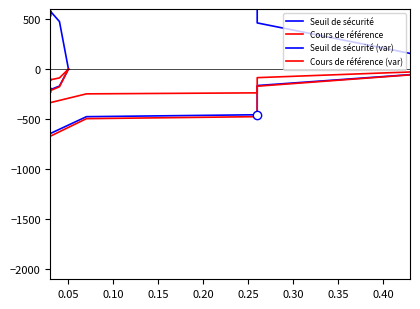

Reading left to right, transcribe all the data shown in this chart.

Seuil de sécurité: 0.0	-169.5	-206.0	-189.1	-225.1	-233.8	-263.2	-276.6	-442.6	-465.2	-422.9	-477.5	-639.1	-643.3	-475.7	-456.4	-164.6	84.8	101.6	19.4	139.8	210.8	243.8	318.6	324.6	241.6	261.4	261.6	310.8	384.9
Cours de référence: 0.0	-176.6	-214.6	-196.7	-234.2	-234.2	-267.7	-288.1	-444.0	-484.6	-440.5	-497.4	-665.7	-670.1	-495.5	-475.5	-171.5	88.4	105.9	20.2	145.6	219.6	260.2	338.1	338.1	251.9	272.5	272.5	323.7	401.0
Seuil de sécurité (var): -0.0	474.7	576.9	529.5	630.3	654.7	737.0	774.5	1239.3	1302.7	1184.1	1336.9	1789.3	1801.1	1332.0	1278.0	461.0	-237.5	-284.6	-54.4	-391.4	-590.4	-682.7	-892.1	-908.8	-676.4	-731.8	-732.4	-870.2	-1077.9
Cours de référence (var): 0.0	-88.3	-107.3	-98.4	-117.1	-117.1	-133.8	-144.1	-222.0	-242.3	-220.3	-248.7	-332.8	-335.0	-247.8	-237.7	-85.8	44.2	52.9	10.1	72.8	109.8	130.1	169.1	169.1	125.9	136.2	136.2	161.9	200.5